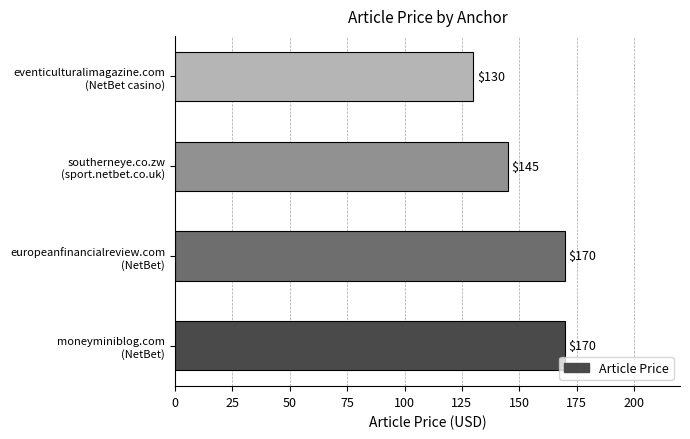

How many values are below 170?

2